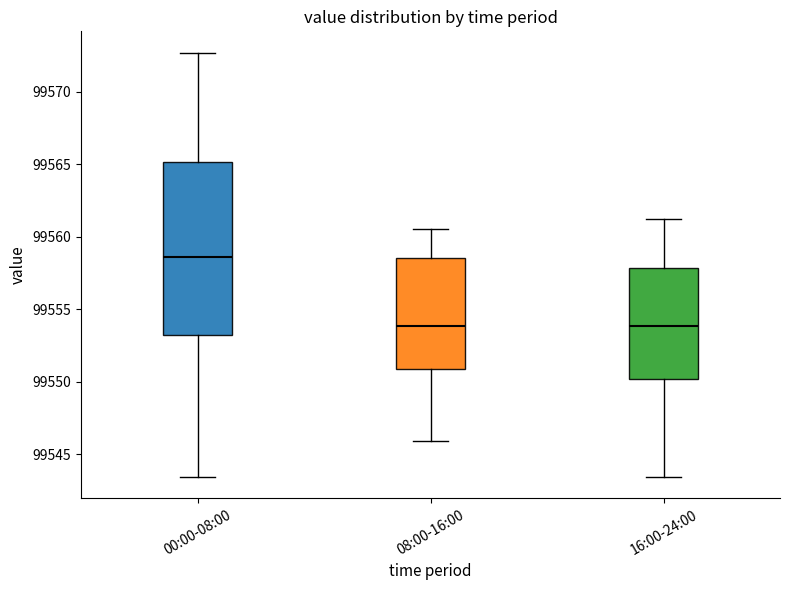

Comparing the boxes themselves (not the whiskers), which one is the tallest?

00:00-08:00